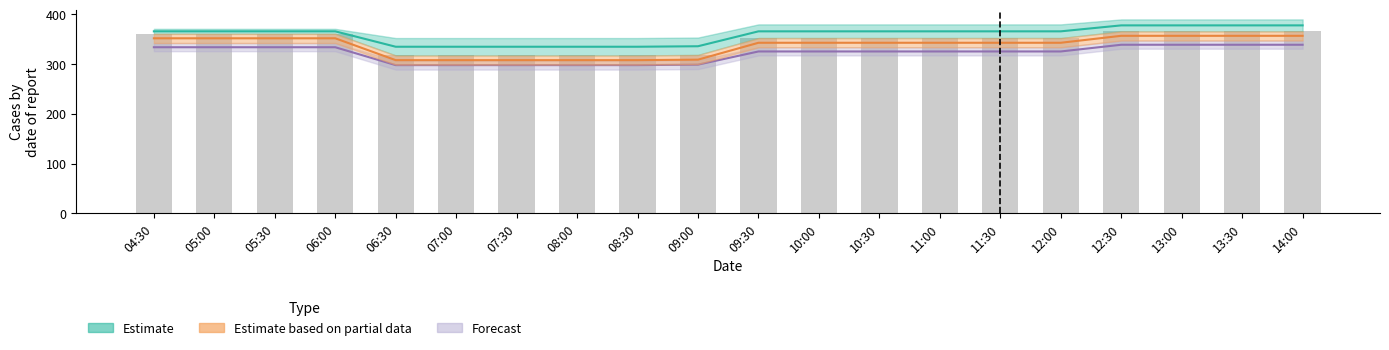

Rank the categories by value from lowest to highest.

06:30, 07:00, 07:30, 08:00, 08:30, 09:00, 09:30, 10:00, 10:30, 11:00, 11:30, 12:00, 04:30, 05:00, 05:30, 06:00, 12:30, 13:00, 13:30, 14:00